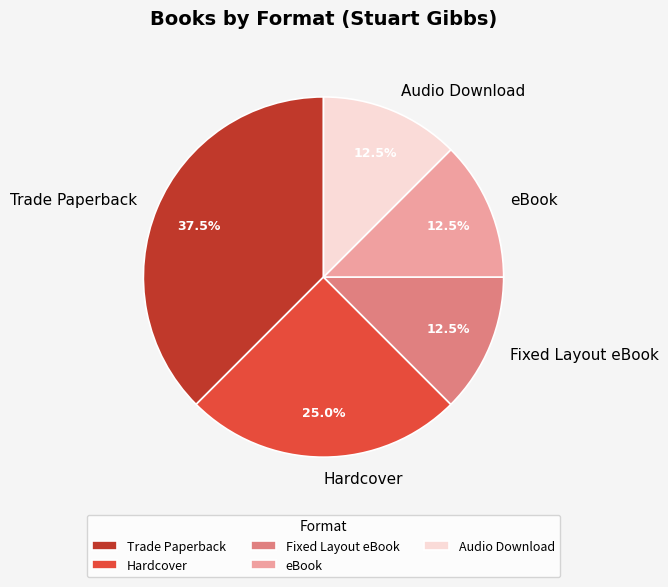

Combined, do Audio Download and eBook account for over 50%?

No